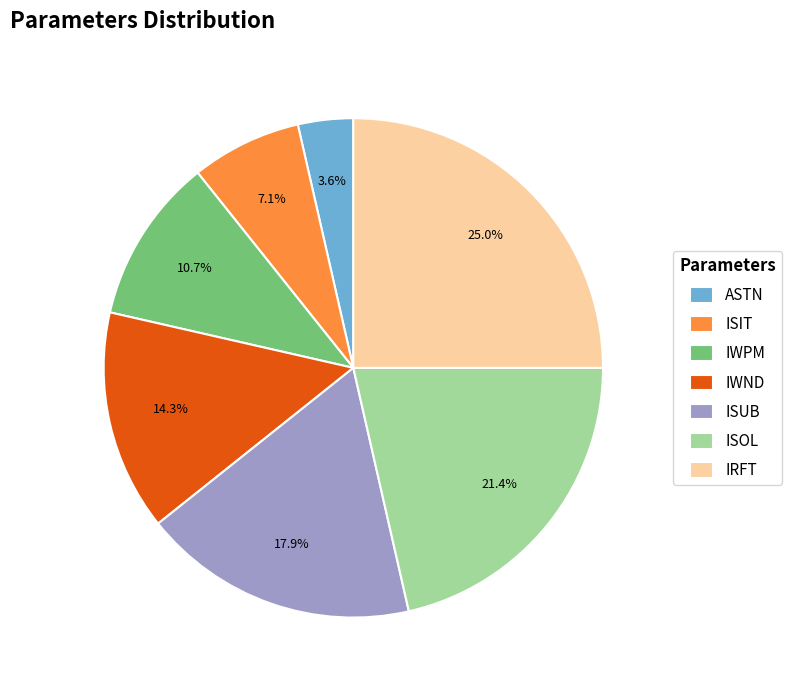

What is the smallest slice in the pie chart?

ASTN